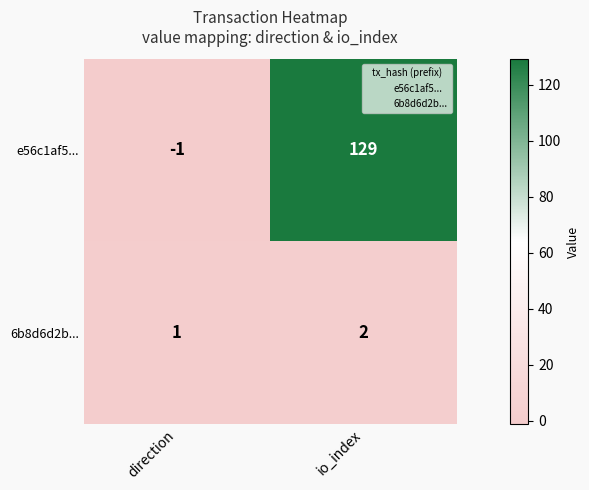

The value of e56c1af5... at direction is -2. True or false?

False